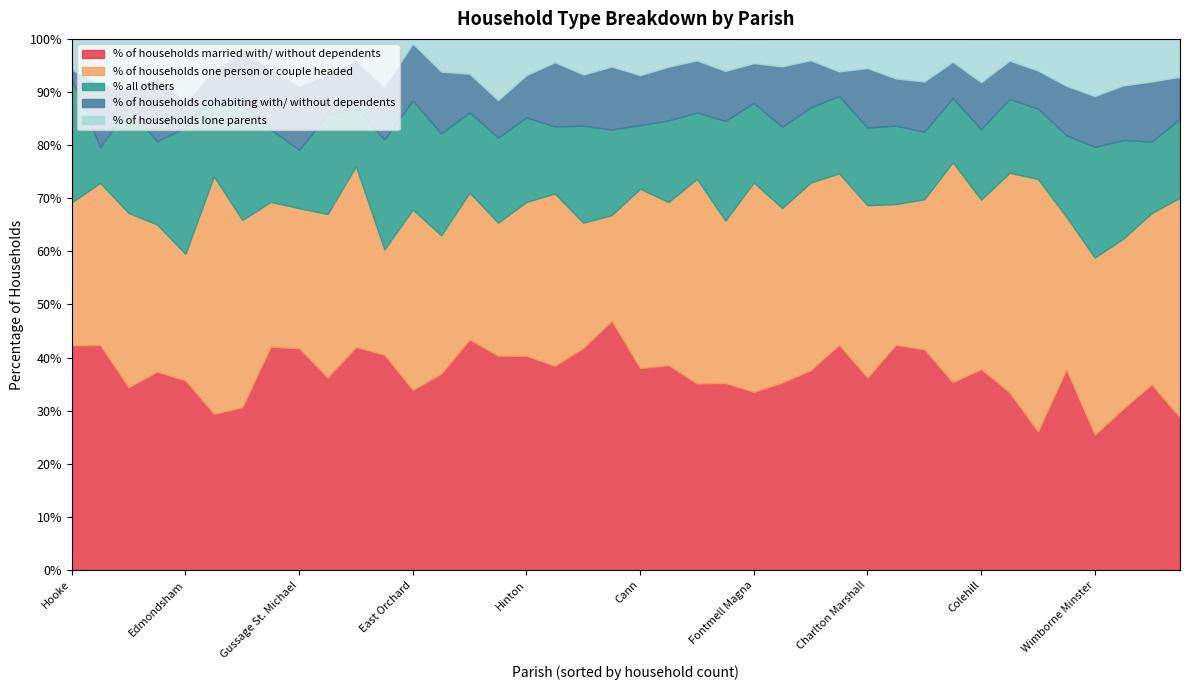

Is the value of % all others at Fontmell Magna greater than the value of % of households cohabiting with/ without dependents at Charlton Marshall?

Yes